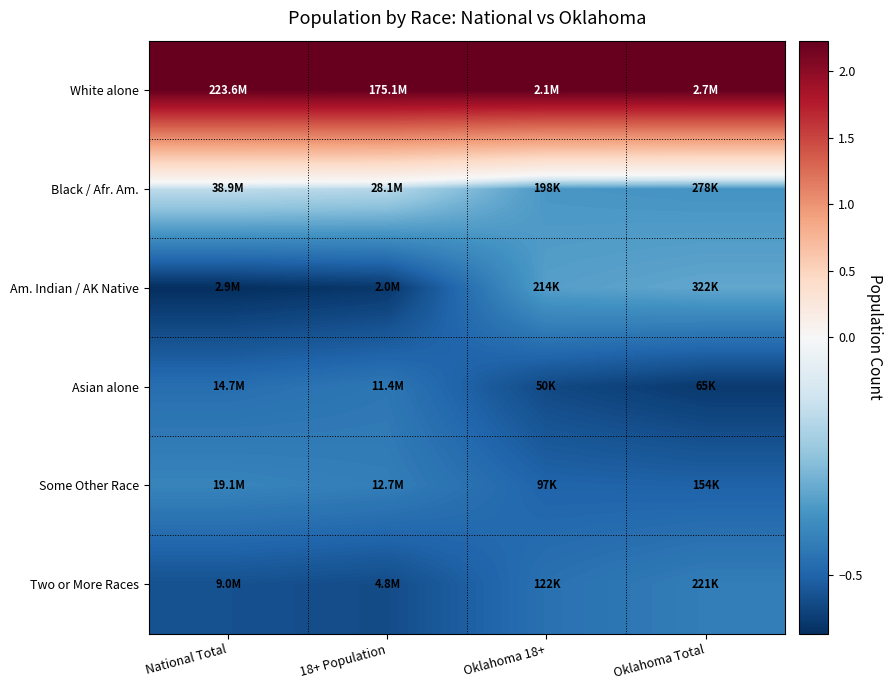

Reading left to right, extract all data points from this chart.

White alone: National Total=2.2	18+ Population=2.2	Oklahoma 18+=2.2	Oklahoma Total=2.2
Black / Afr. Am.: National Total=-0.2	18+ Population=-0.2	Oklahoma 18+=-0.4	Oklahoma Total=-0.4
Am. Indian / AK Native: National Total=-0.6	18+ Population=-0.6	Oklahoma 18+=-0.3	Oklahoma Total=-0.3
Asian alone: National Total=-0.5	18+ Population=-0.4	Oklahoma 18+=-0.6	Oklahoma Total=-0.6
Some Other Race: National Total=-0.4	18+ Population=-0.4	Oklahoma 18+=-0.5	Oklahoma Total=-0.5
Two or More Races: National Total=-0.5	18+ Population=-0.6	Oklahoma 18+=-0.5	Oklahoma Total=-0.4